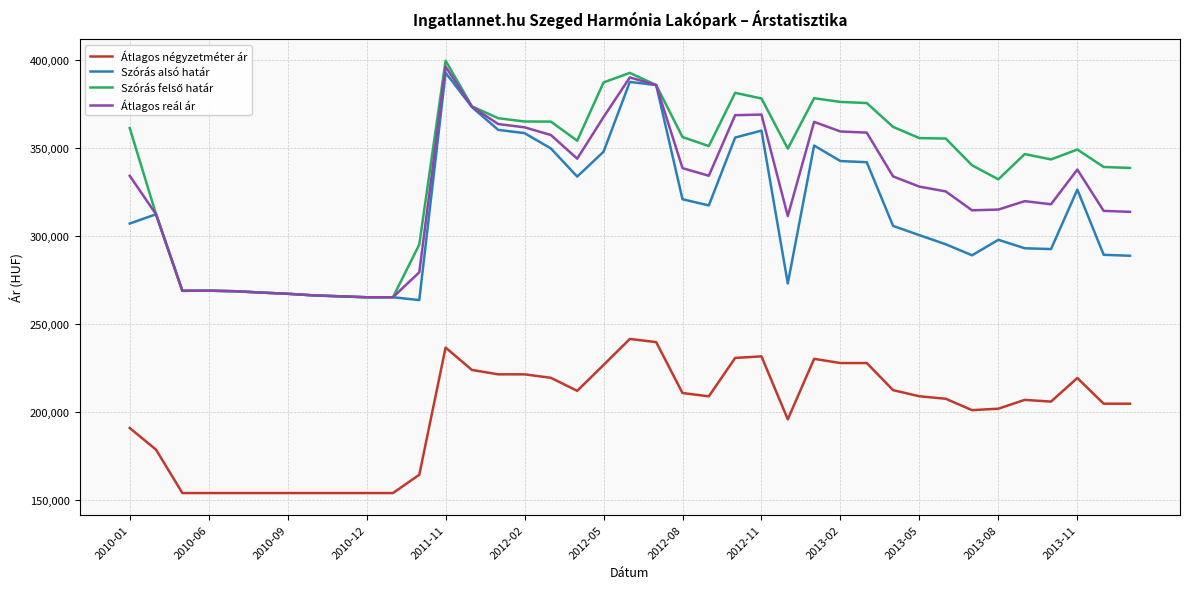

What is the highest value of the Szórás alsó határ series?

392856